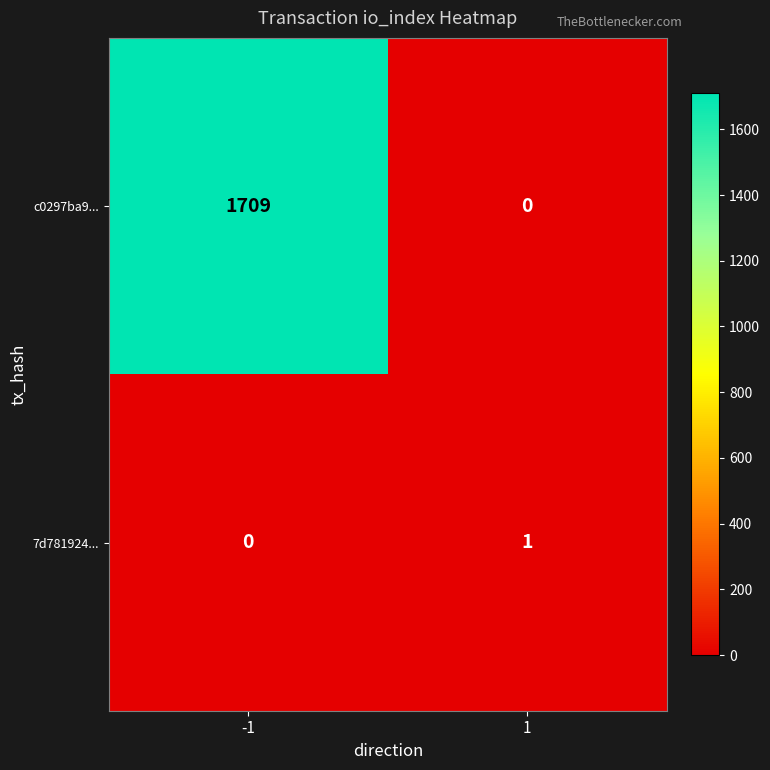

What is the total value across all series at 1?

1